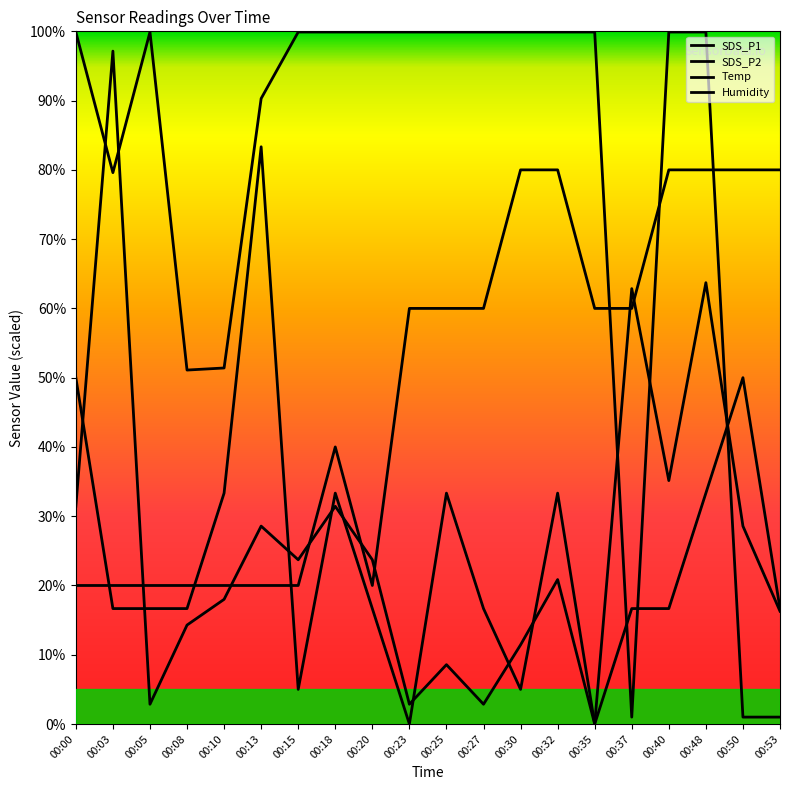

Does the chart display data point markers on the line(s)?

No